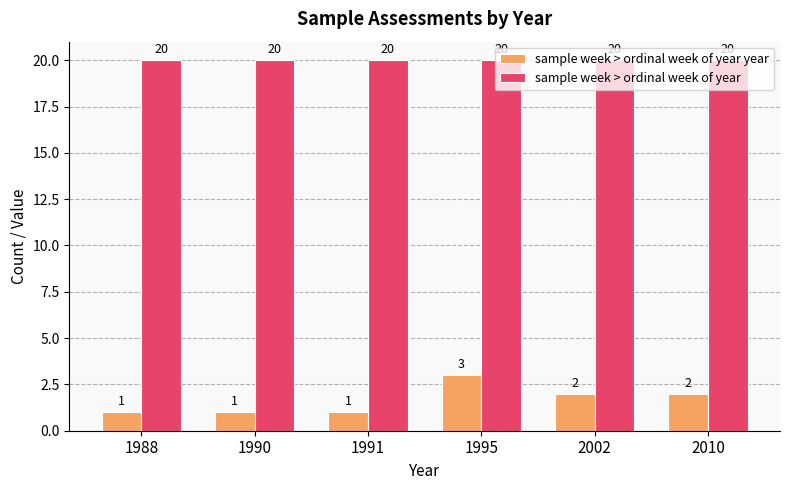

Rank the series at 1995 from highest to lowest value.

sample week > ordinal week of year, sample week > ordinal week of year year